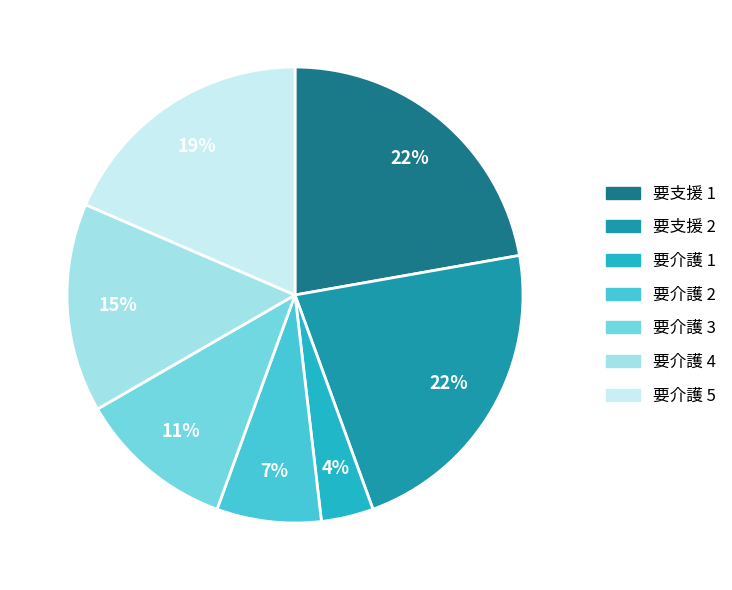

How many slices are in this pie chart?

7